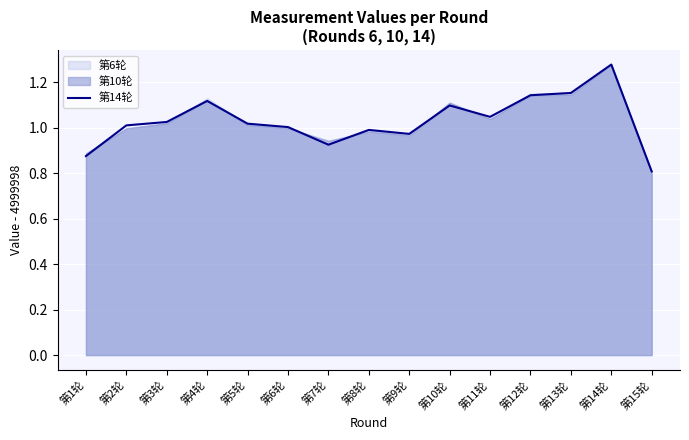

What is the ratio of the value at 第2轮 to the value at 第10轮?

0.9